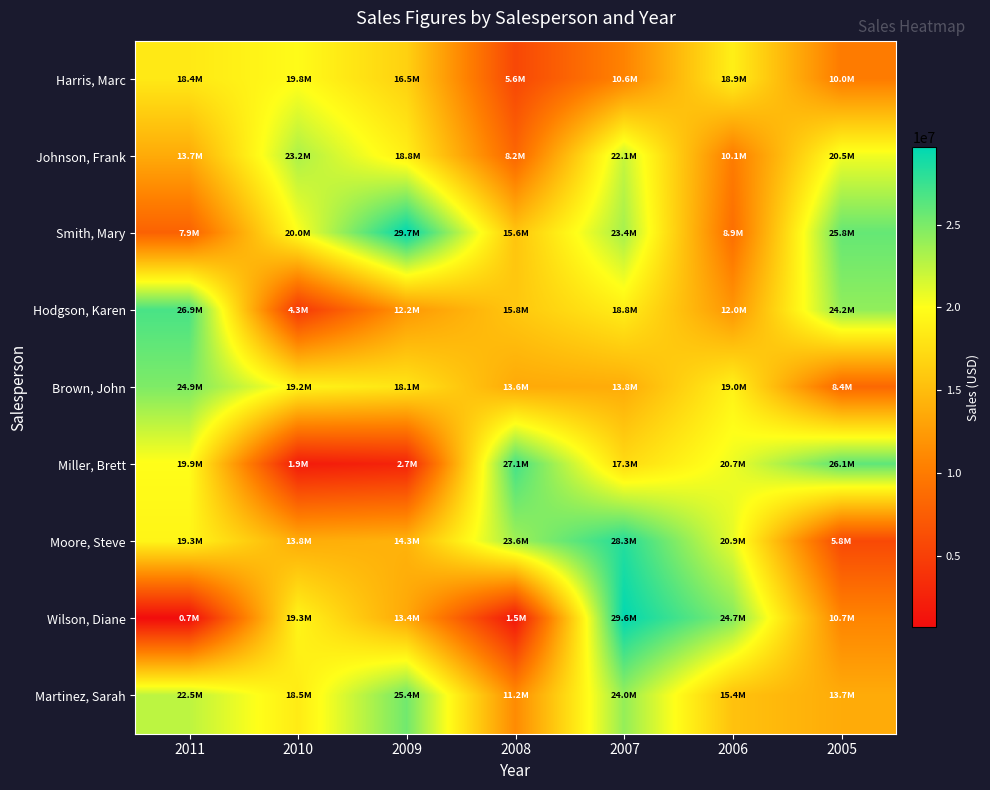

Rank the series by their maximum value, from lowest to highest.

Harris, Marc, Johnson, Frank, Brown, John, Martinez, Sarah, Hodgson, Karen, Miller, Brett, Moore, Steve, Wilson, Diane, Smith, Mary